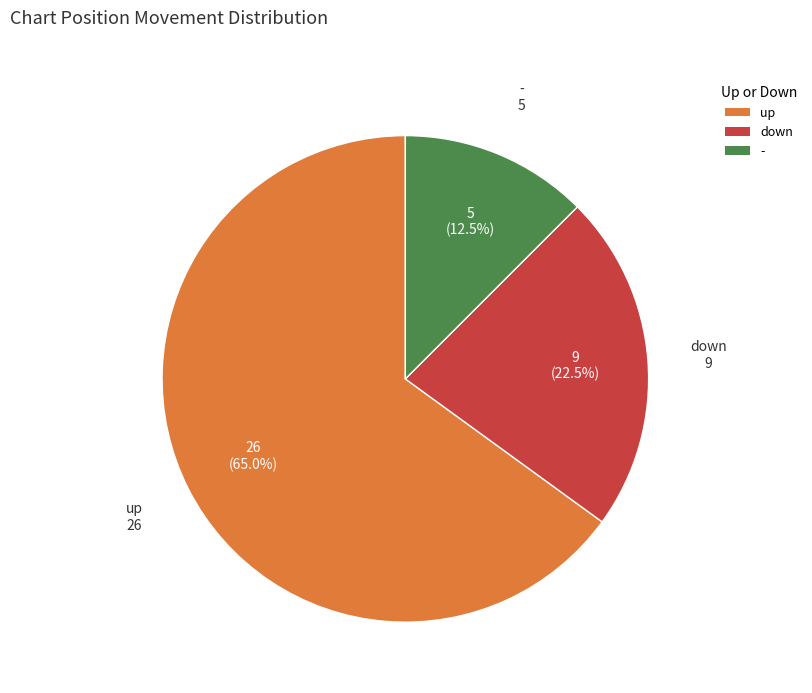

True or false: down accounts for 4% of the total.

False